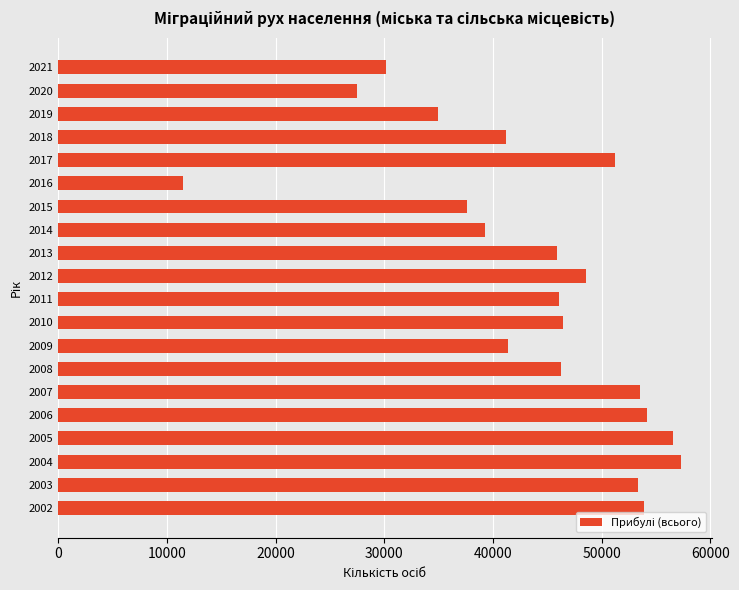

What is the change in value from 2011 to 2021?

-15997